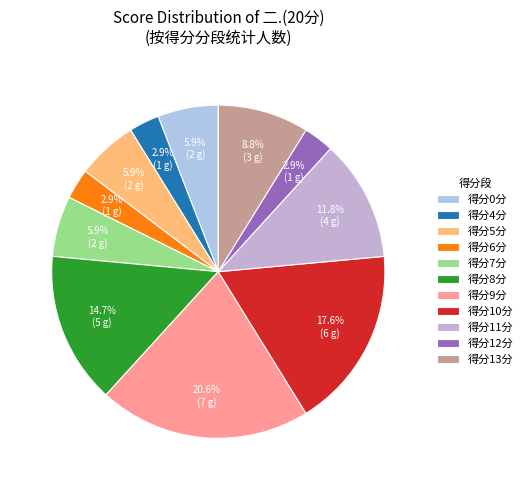

What is the largest slice in the pie chart?

得分9分